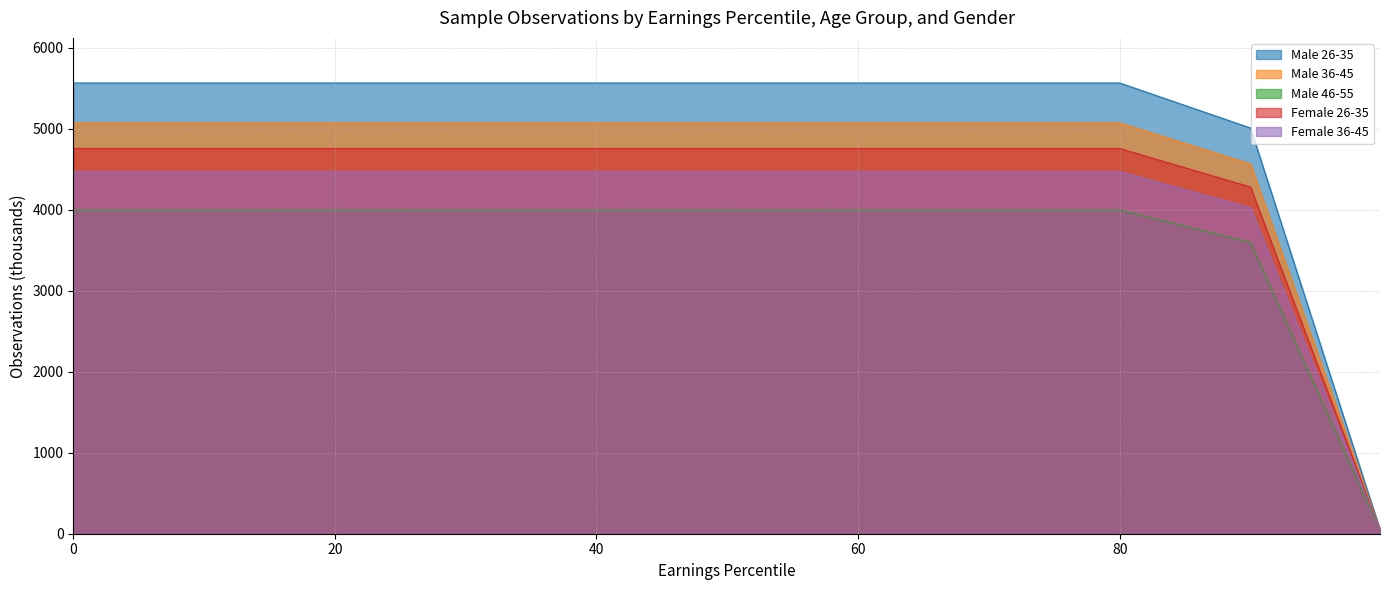

The value of Male 36-45 at 60 is 1641. True or false?

False